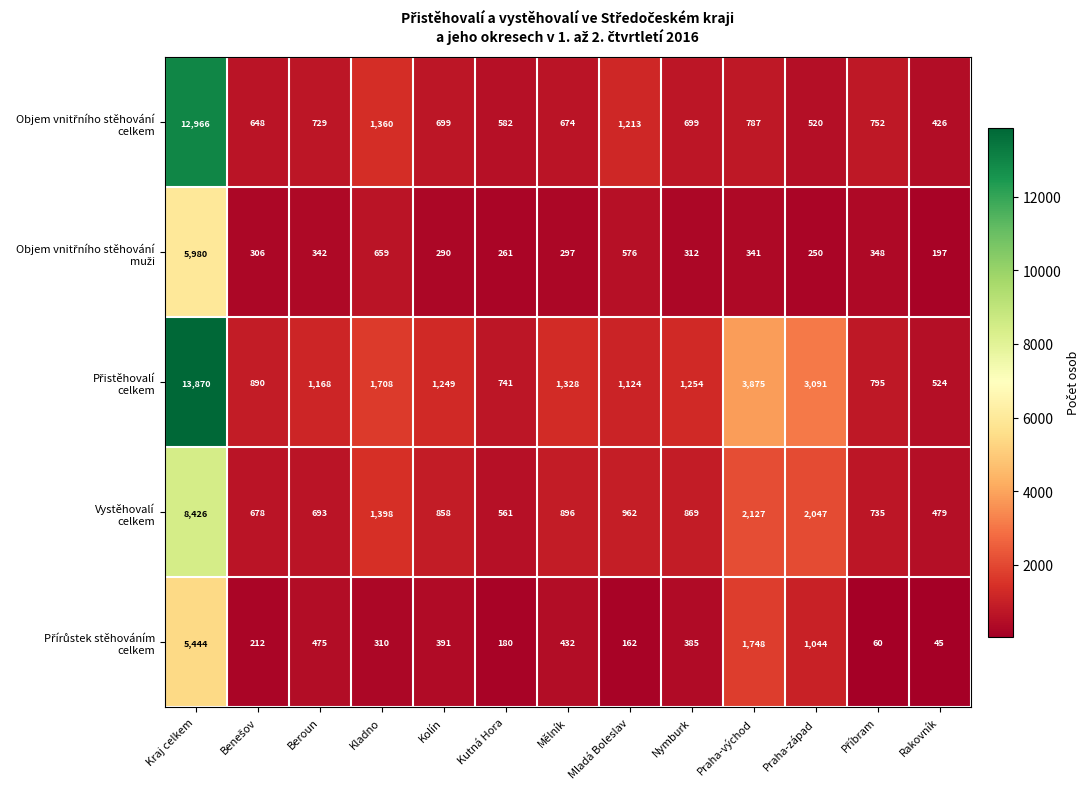

At how many categories does at least one series exceed 2614?

3